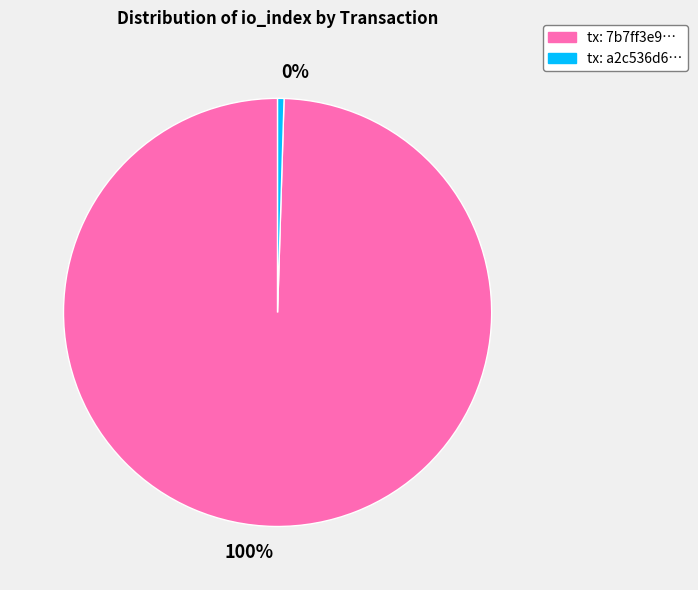

Is the sum of 0% and 100% greater than half?

Yes